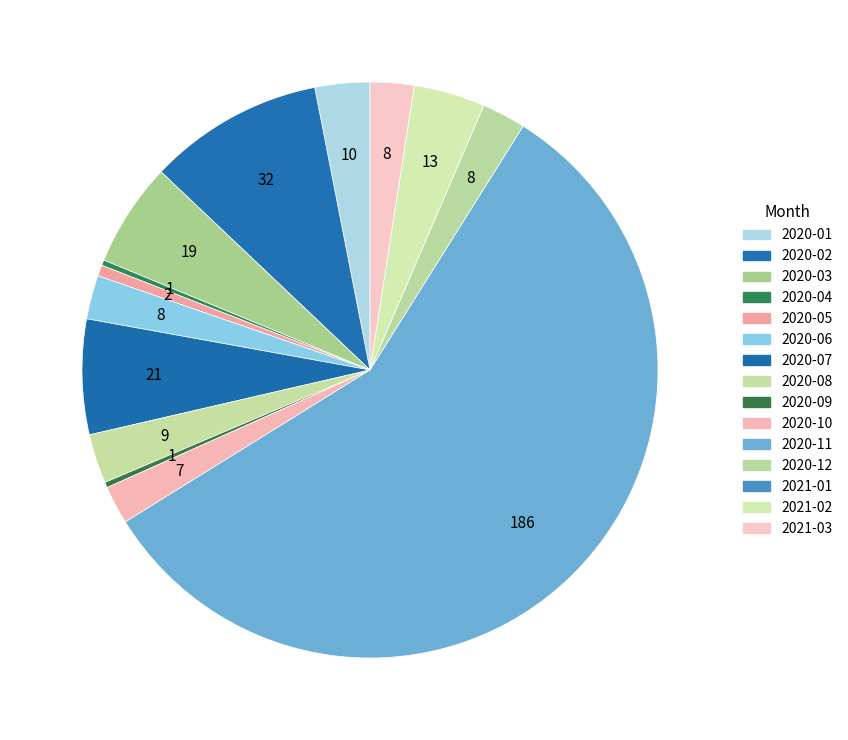

Is it true that 2020-06 is 11% of the pie?

False